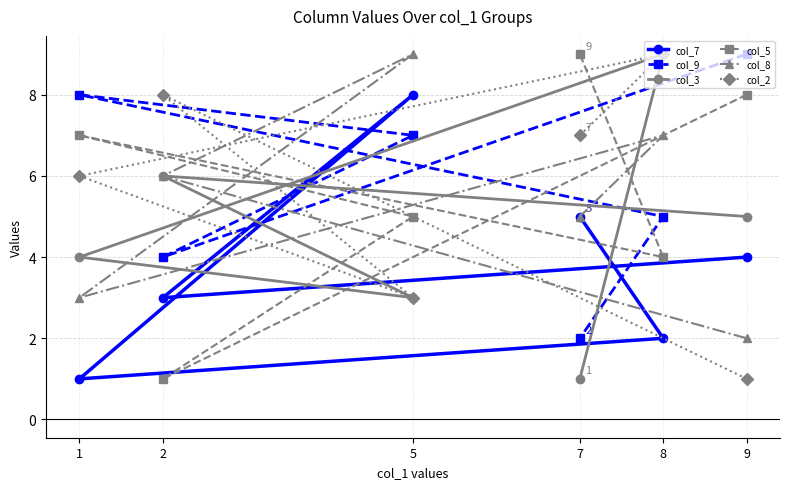

Which series has the largest total across all categories?

col_9